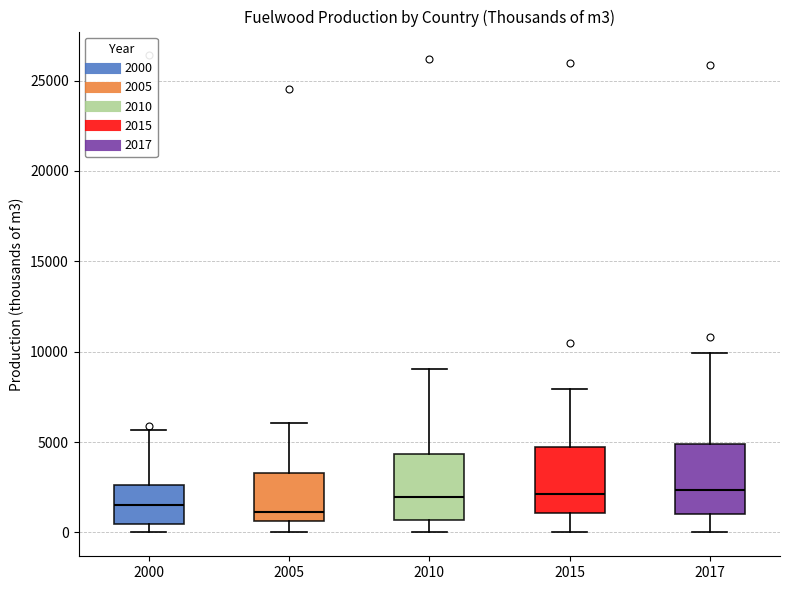

Where does the median line of the box at x = 2005 sit on the y-axis? The values are not printed on the chart, so give them approximately, as read against the axis.

1000